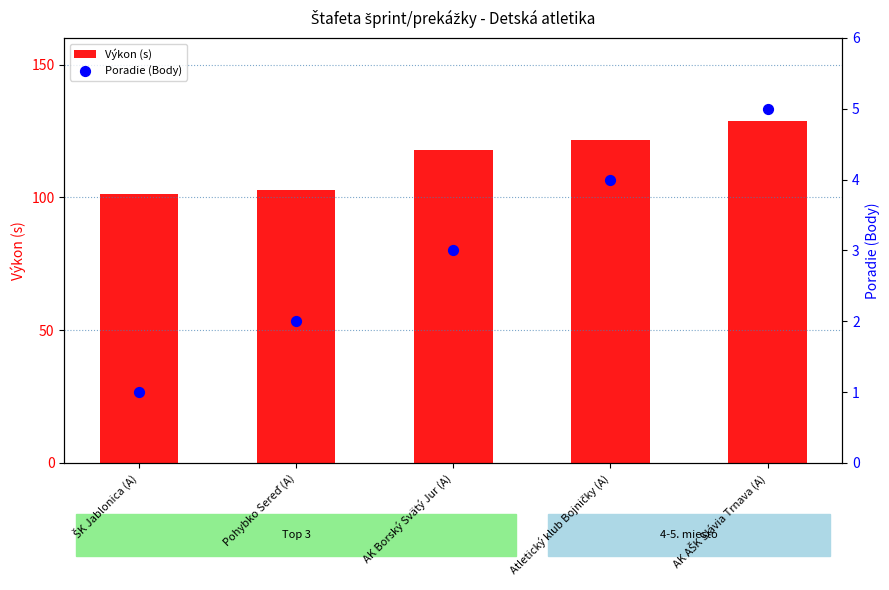

Which series contains the lowest Y value?

Poradie (Body)